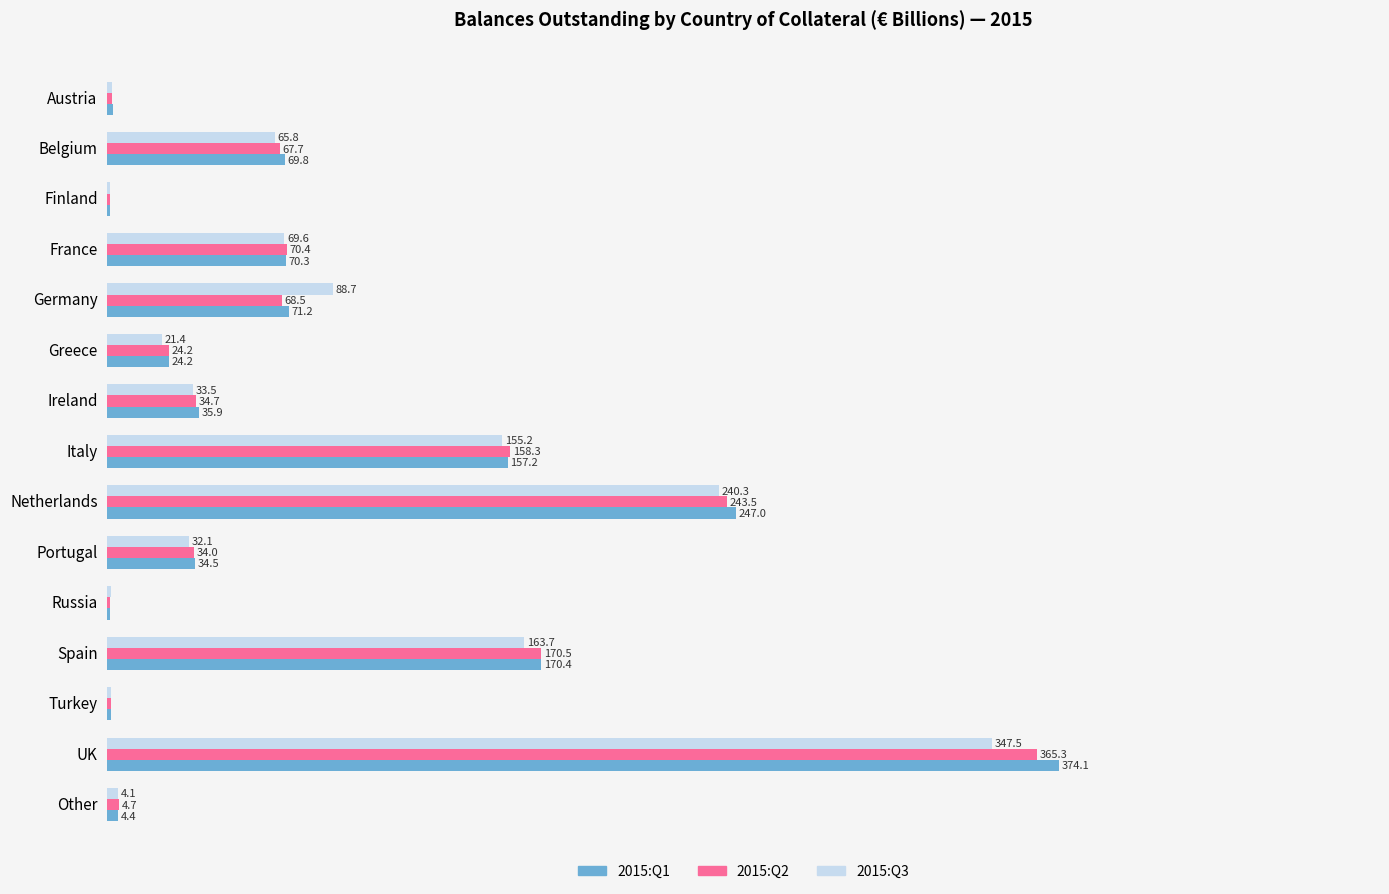

Where is 2015:Q2 nearest to the value 183?

Spain